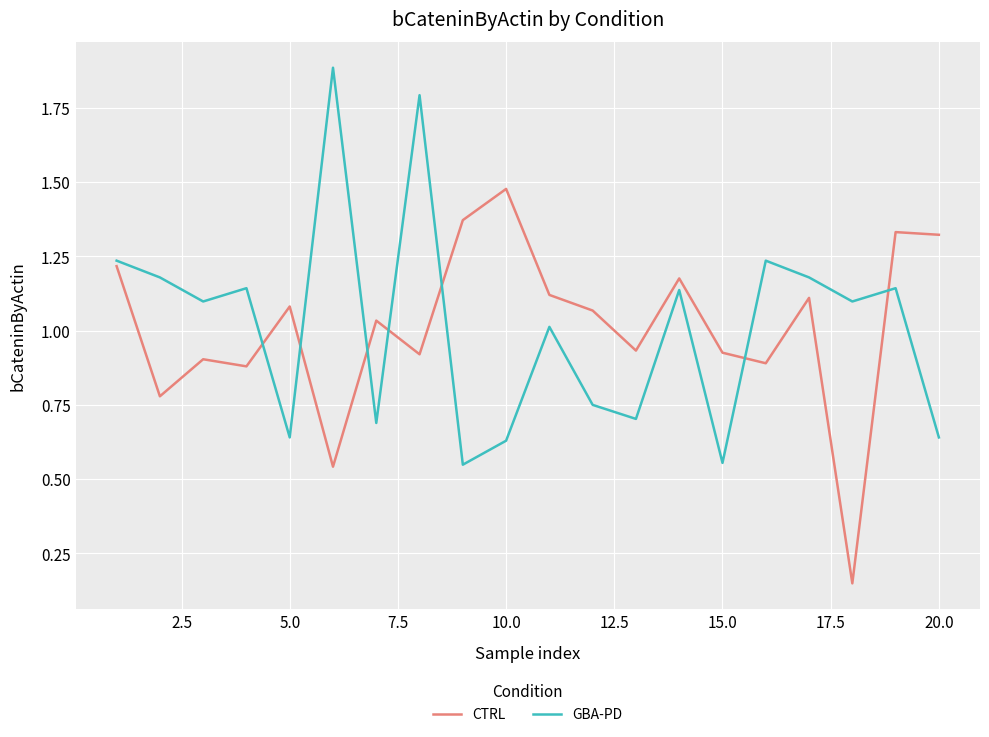

How many lines are shown in the chart?

2